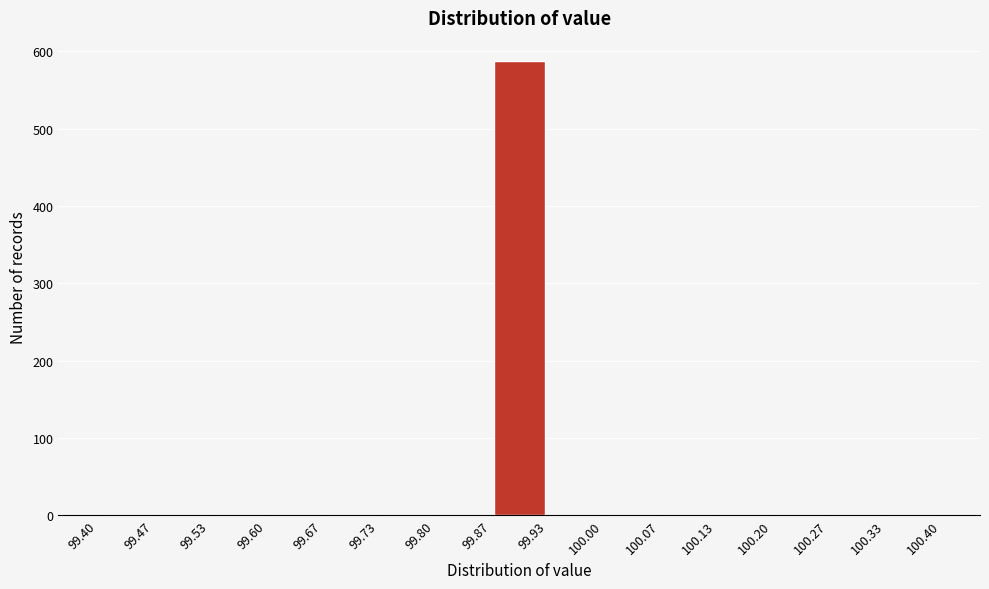

What is the height of the bar covering 99.87 to 99.93 on the x-axis? The values are not printed on the chart, so give them approximately, as read against the axis.

590